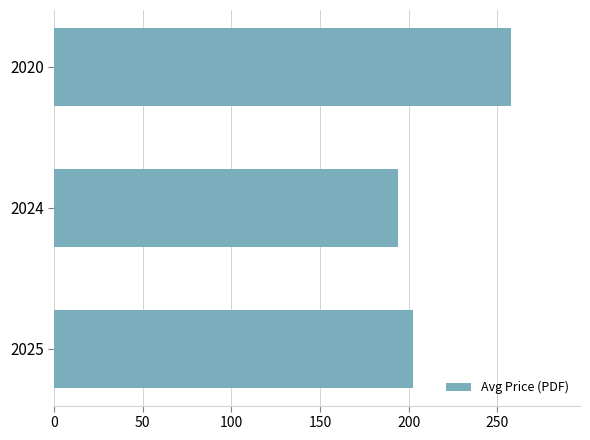

What is the change in value from 2024 to 2020?

+64.0